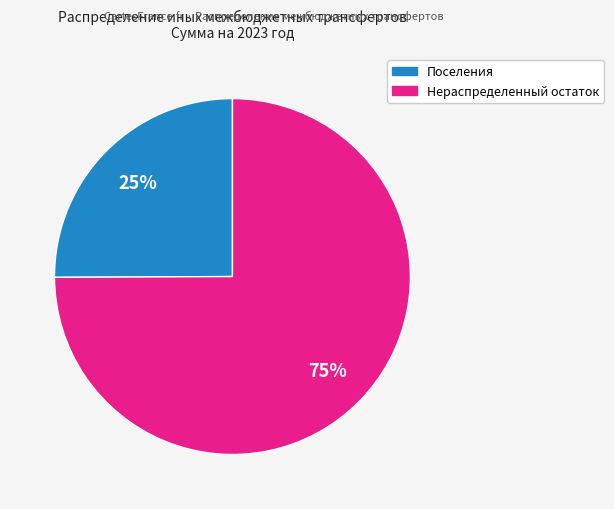

Count the number of slices in the pie.

2